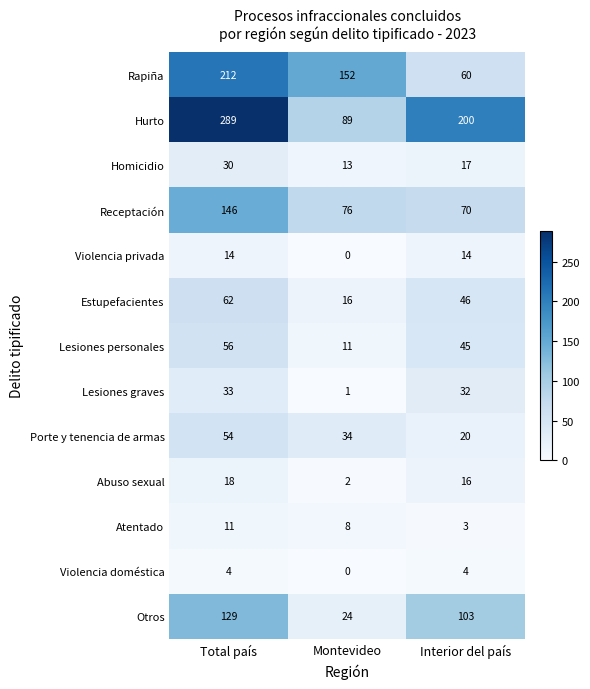

Where is Lesiones personales nearest to the value 33?

Interior del país